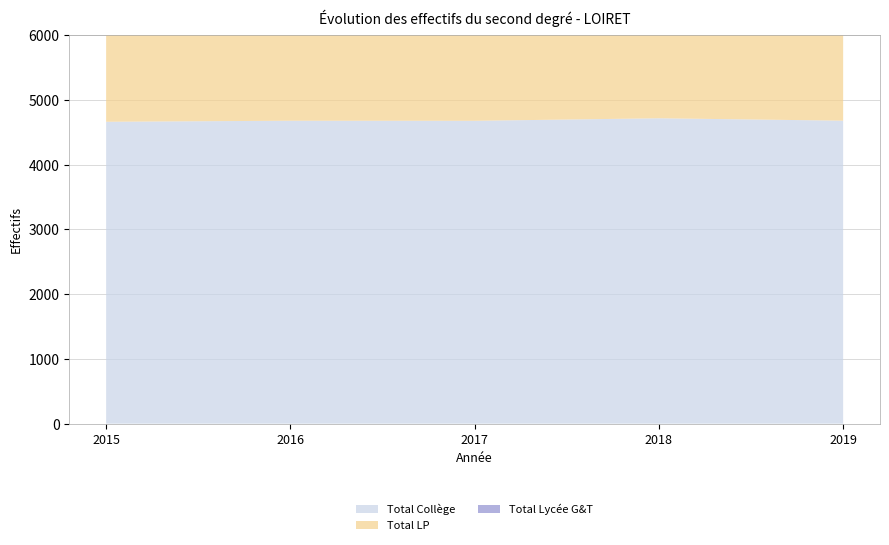

Reading left to right, extract all data points from this chart.

Total Collège: 4663	4679	4678	4717	4680
Total LP: 1385	1416	1384	1389	1379
Total Lycée G&T: 2088	2104	2137	2186	2268